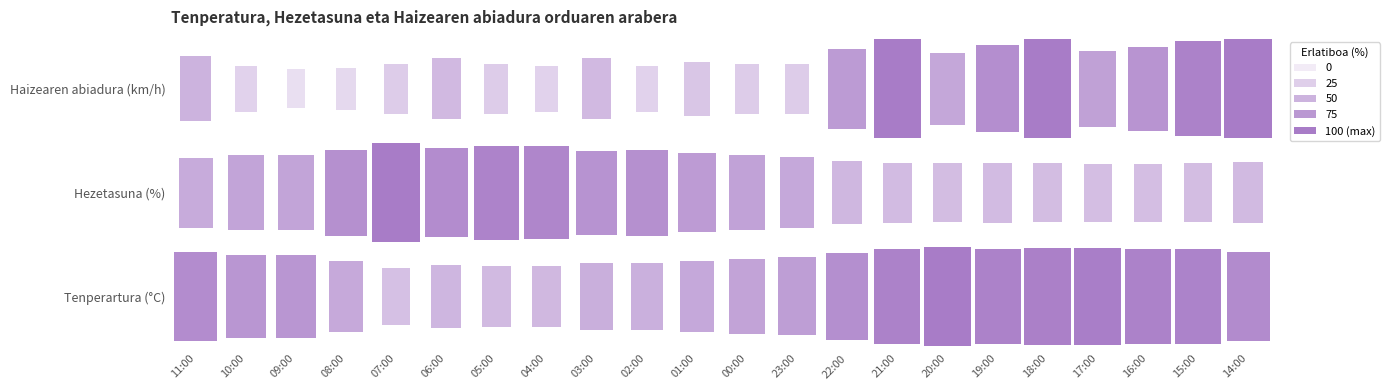

Reading left to right, what are all the values shown in this chart?

Tenperartura: 11:00=22.9	10:00=20.5	09:00=20.5	08:00=15.9	07:00=10.3	06:00=12.7	05:00=11.8	04:00=12.2	03:00=14.5	02:00=14.2	01:00=16.1	00:00=17.4	23:00=18.6	22:00=22.2	21:00=25.4	20:00=26.8	19:00=25.4	18:00=25.8	17:00=26.3	16:00=25.4	15:00=25.2	14:00=23.2
Hezetasuna: 11:00=43.0	10:00=48.0	09:00=48.0	08:00=61.0	07:00=75.0	06:00=64.0	05:00=70.0	04:00=68.0	03:00=59.0	02:00=61.0	01:00=54.0	00:00=49.0	23:00=45.0	22:00=35.0	21:00=32.0	20:00=31.0	19:00=32.0	18:00=31.0	17:00=30.0	16:00=30.0	15:00=31.0	14:00=33.0
Haizearen abiadura: 11:00=9.0	10:00=4.0	09:00=2.0	08:00=3.0	07:00=5.0	06:00=8.0	05:00=5.0	04:00=4.0	03:00=8.0	02:00=4.0	01:00=6.0	00:00=5.0	23:00=5.0	22:00=13.0	21:00=18.0	20:00=11.0	19:00=15.0	18:00=18.0	17:00=12.0	16:00=14.0	15:00=17.0	14:00=18.0